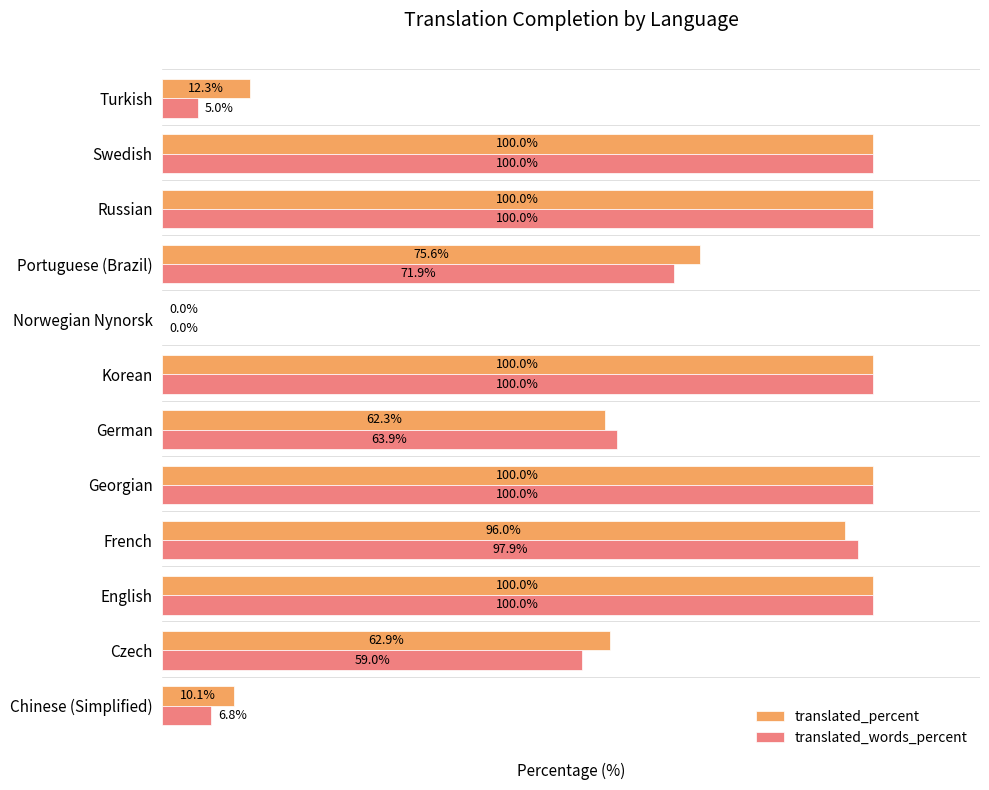

Which series has the largest total across all categories?

translated_percent